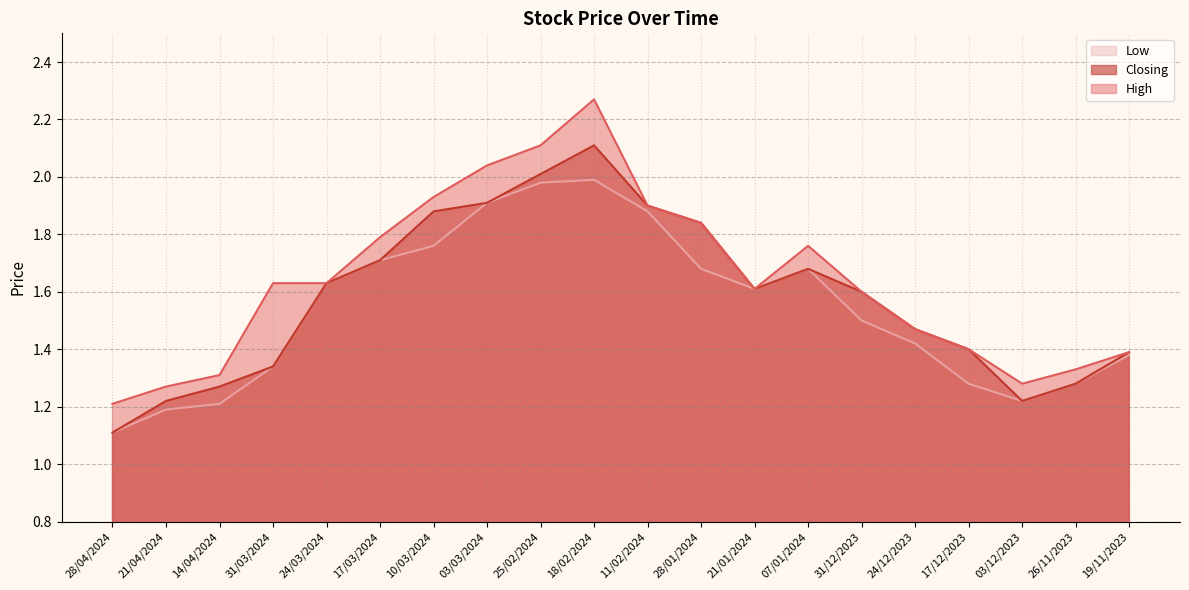

What are all the series names shown in the legend?

Low, Closing, High